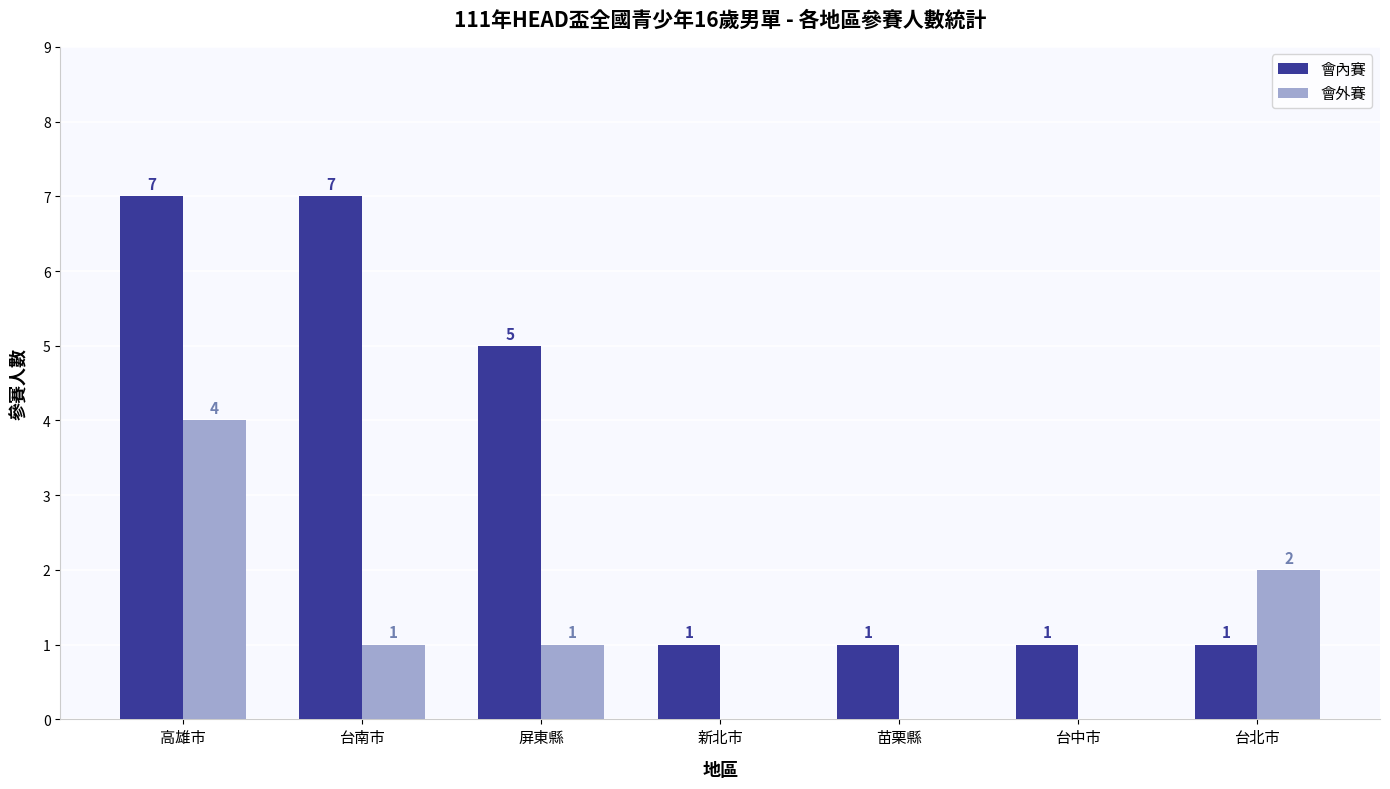

Are the bars grouped side by side (vs. stacked)?

Yes